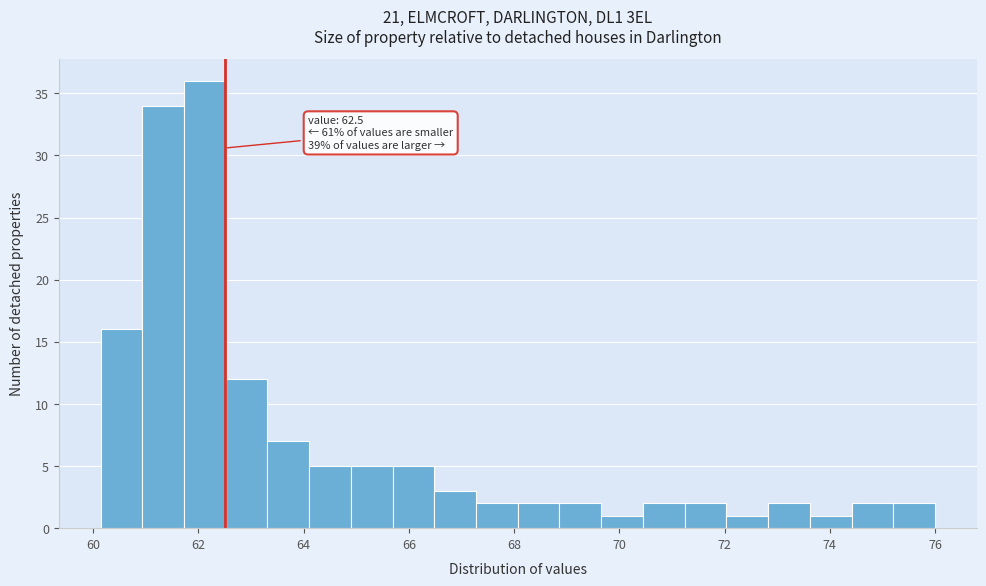

Read against the x-axis, roughly where is the centre of the tallest bar?

62.2